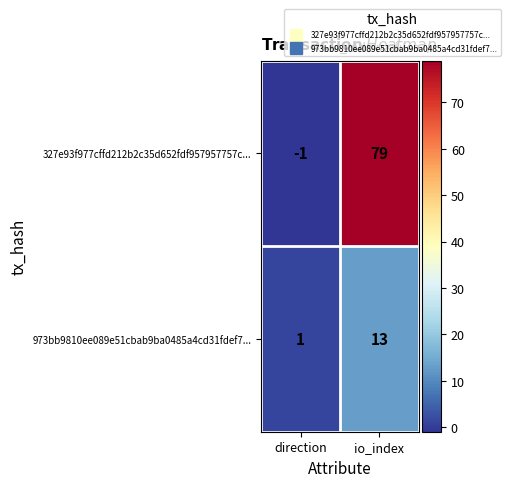

Which label corresponds to the smallest value in the chart?

direction